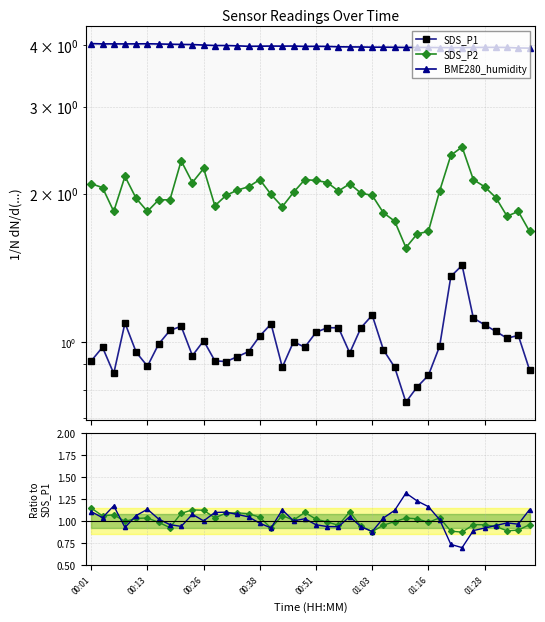

Which series changed the most between 01:16 and 26?

SDS_P2